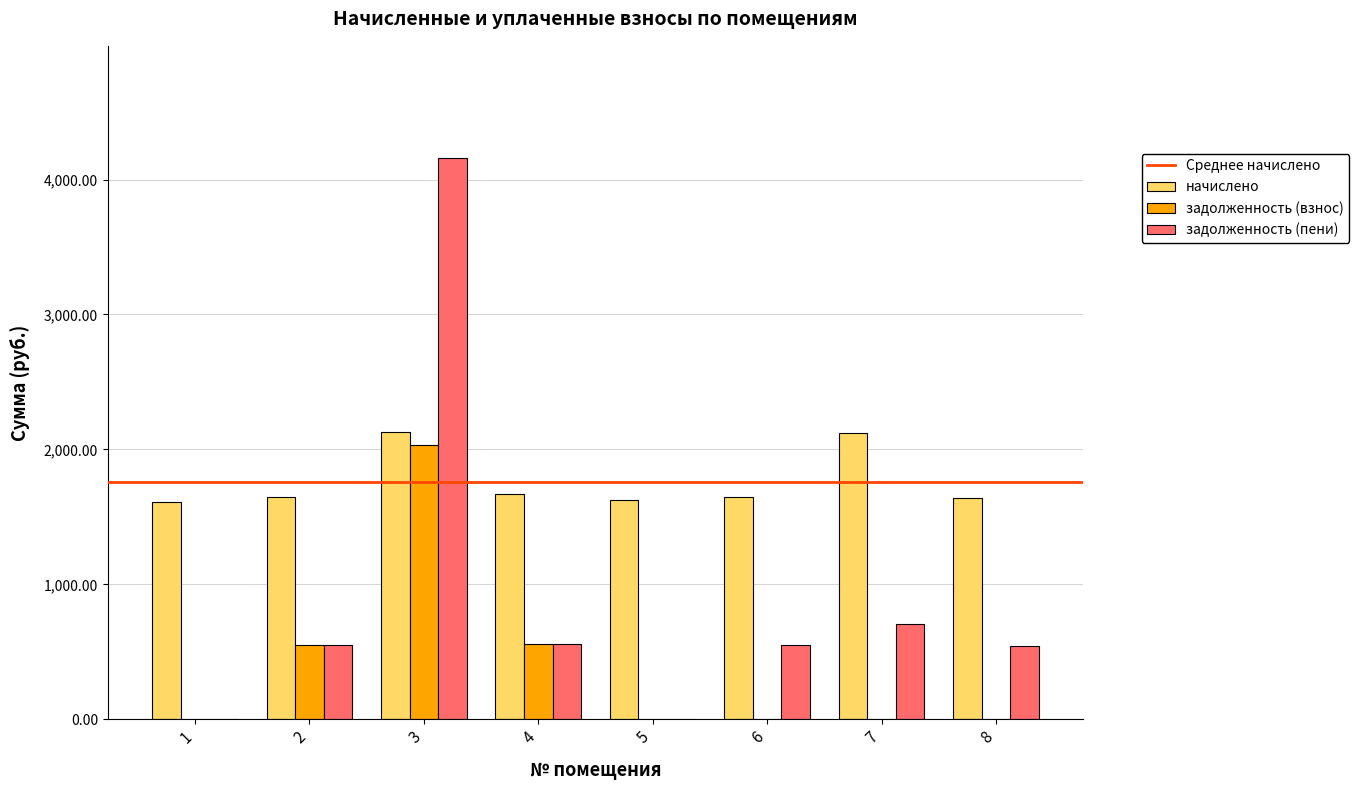

Which series has the largest total across all categories?

начислено